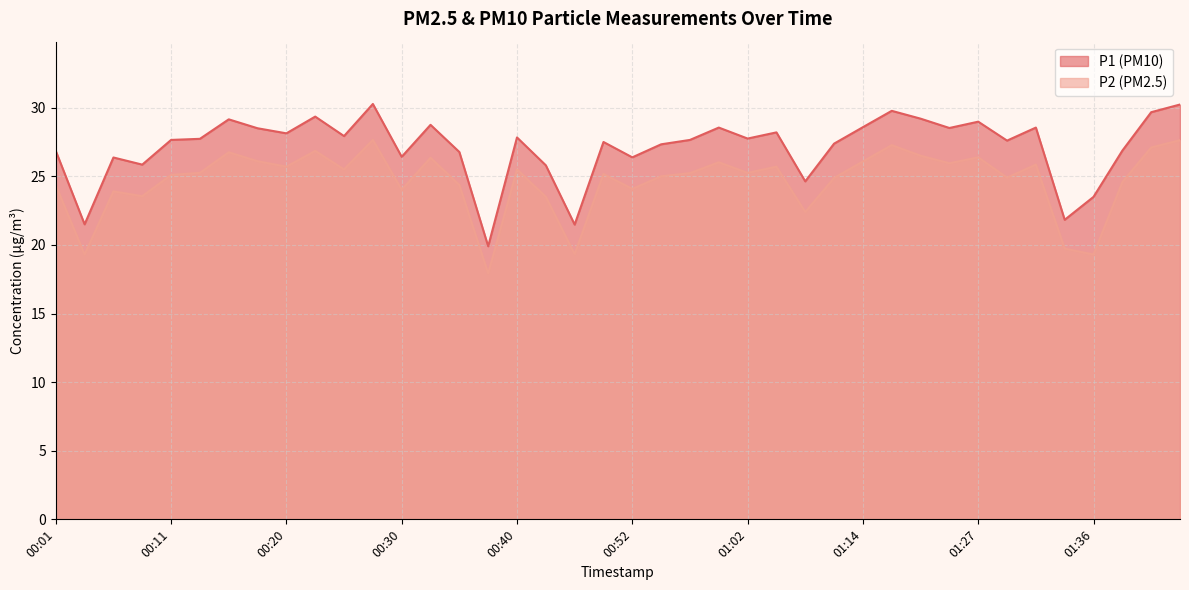

The value of P2 at 00:18 is 39.9. True or false?

False